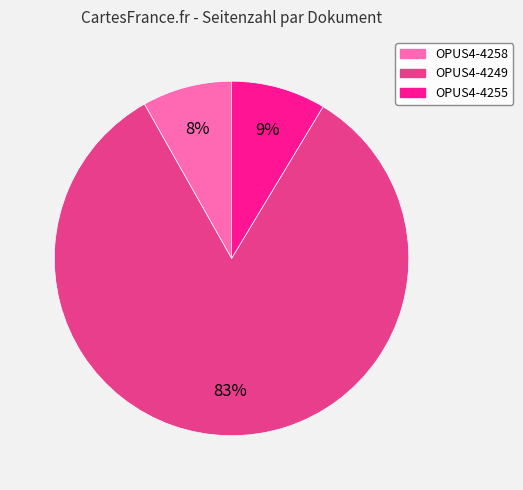

To the nearest percent, what is the average slice percentage?

33%